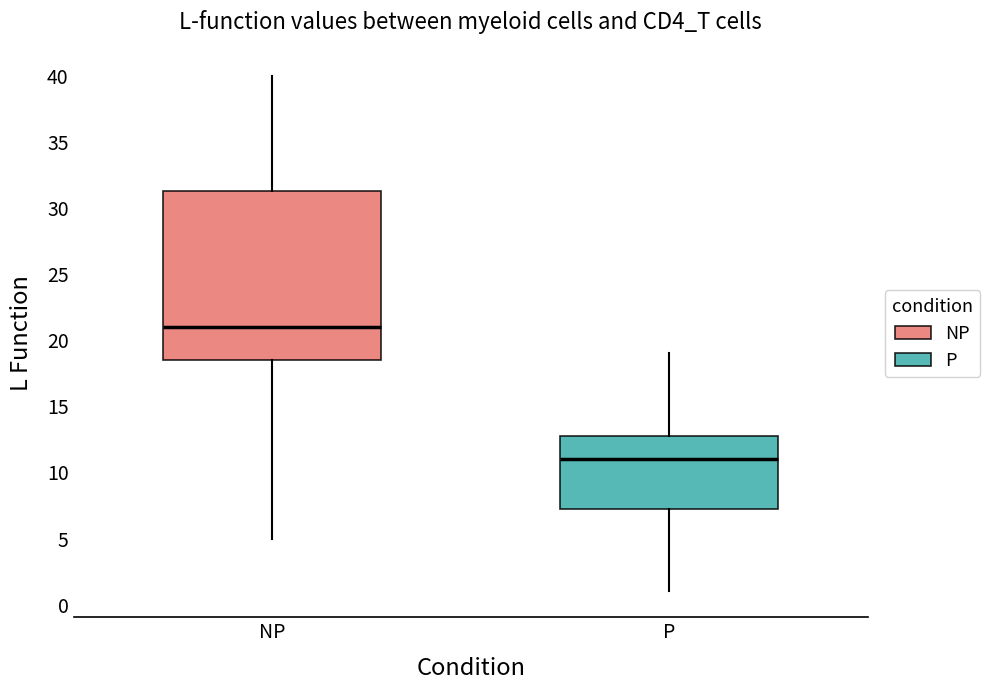

Which box is the tallest, from its lower edge to its upper edge?

NP